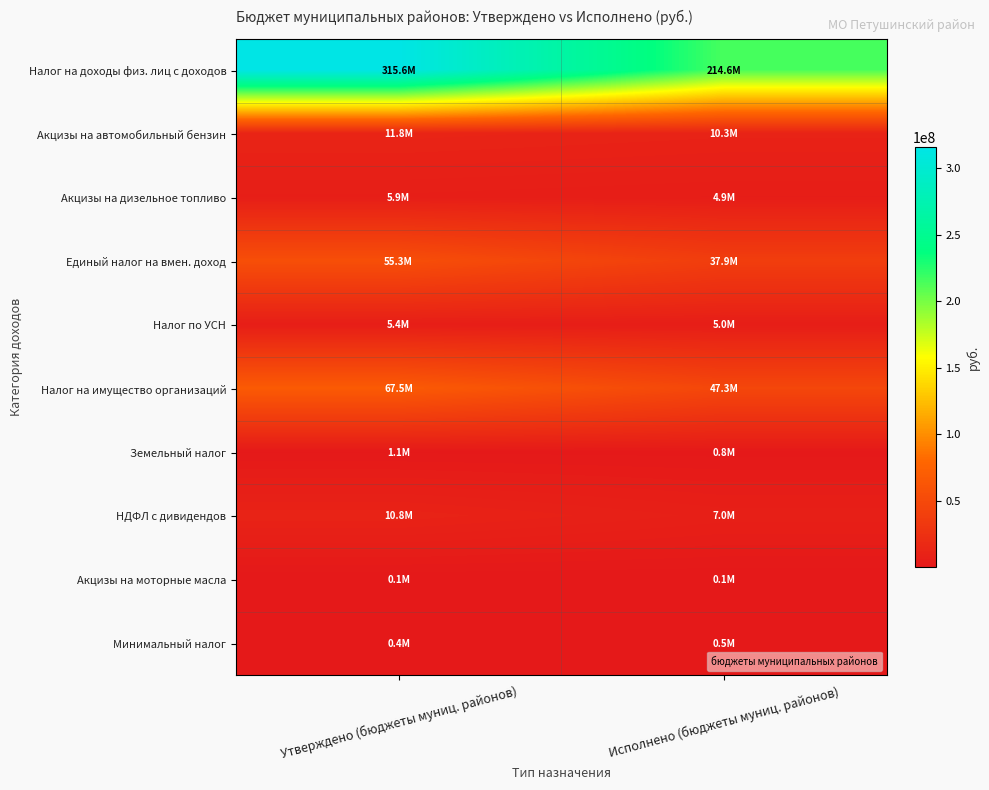

What is the greatest value displayed?

315568000.0